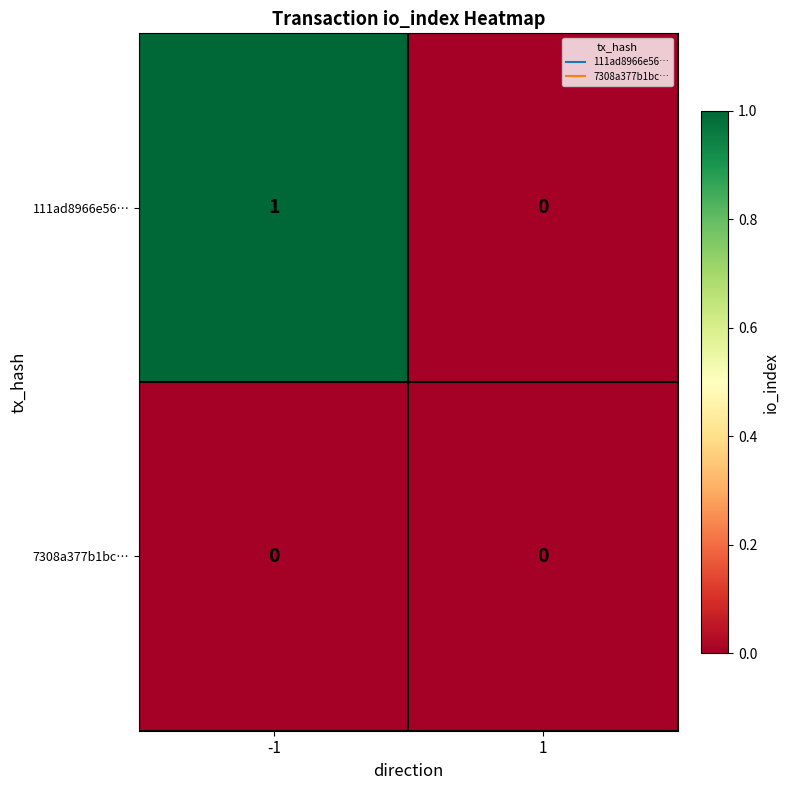

At which category does the chart reach its peak across all series?

-1